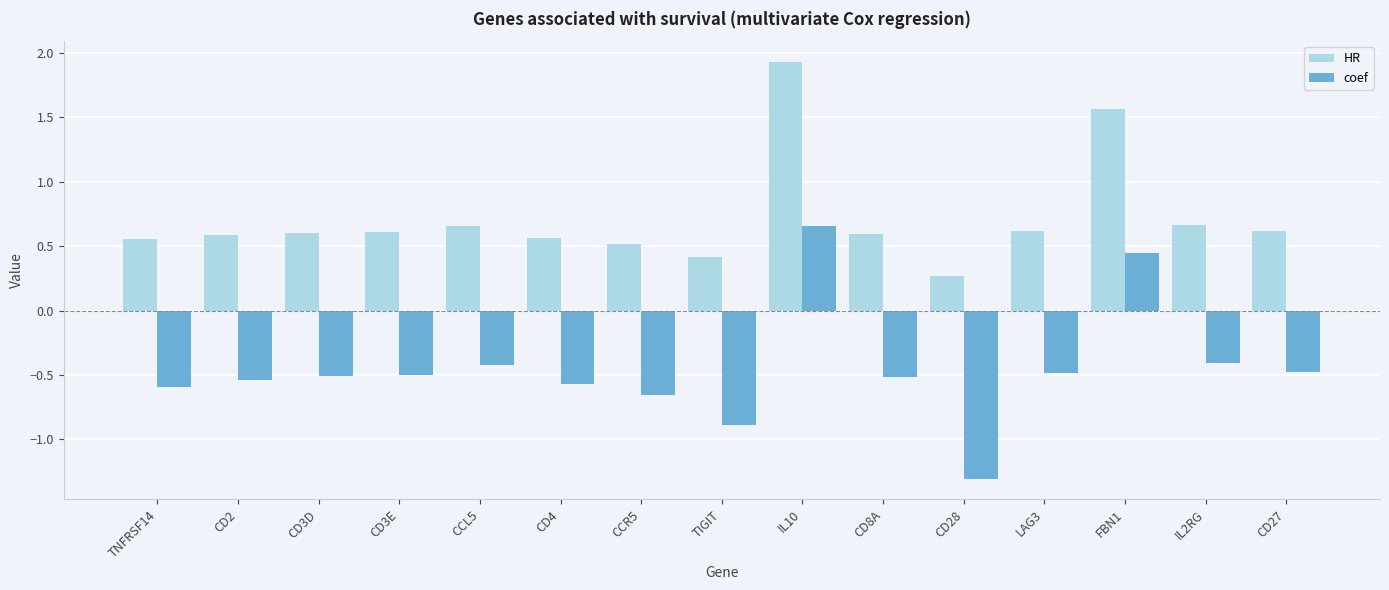

Rank the series by their average value, from highest to lowest.

HR, coef